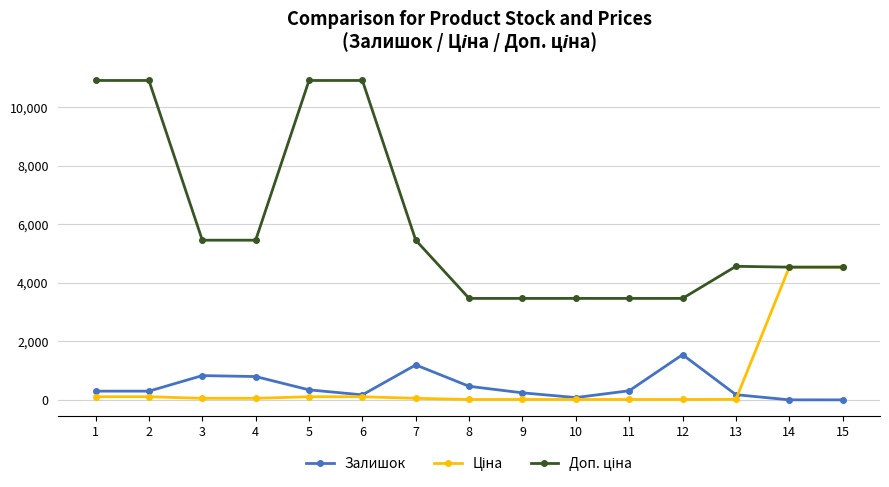

Does the chart display data point markers on the line(s)?

Yes